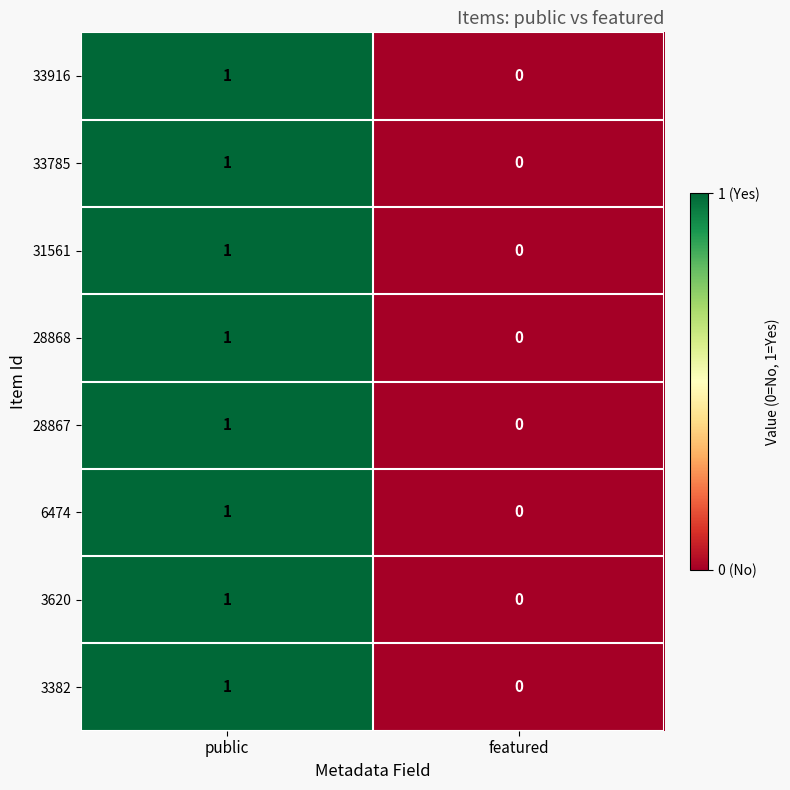

Reading left to right, transcribe all the data shown in this chart.

33916: 1	0
33785: 1	0
31561: 1	0
28868: 1	0
28867: 1	0
6474: 1	0
3620: 1	0
3382: 1	0